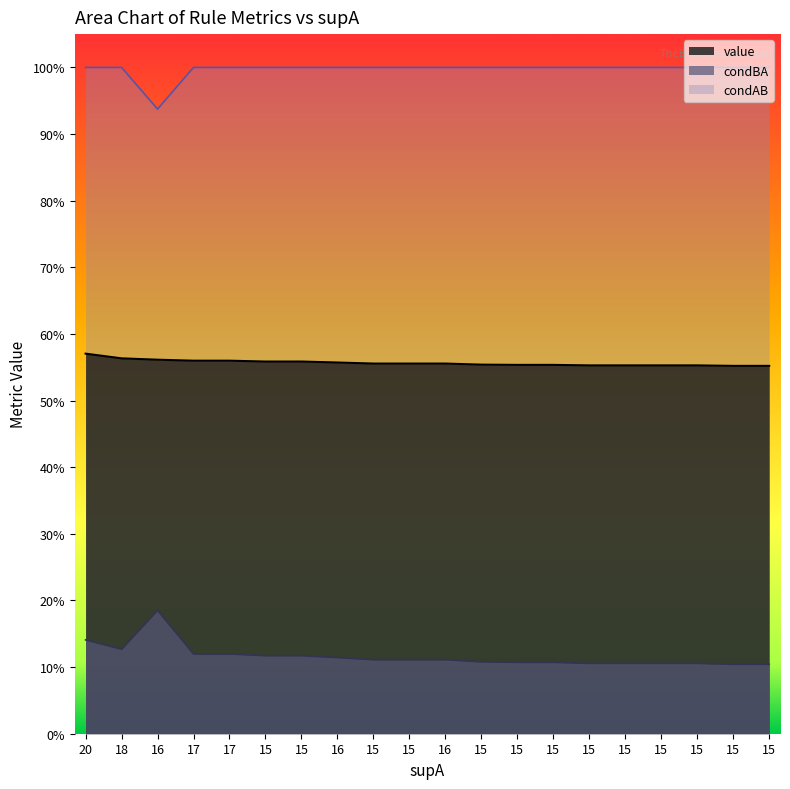

Which series has the largest range (max minus min)?

condBA